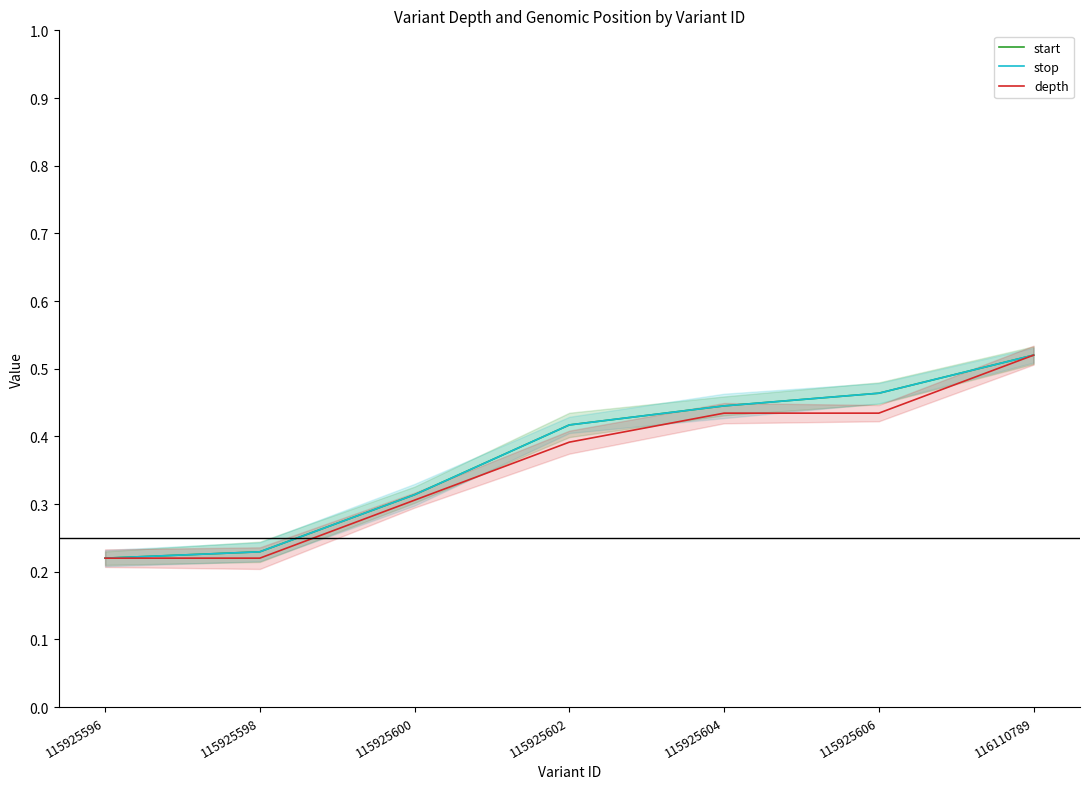

Which category has the highest value in the depth series?

116110789